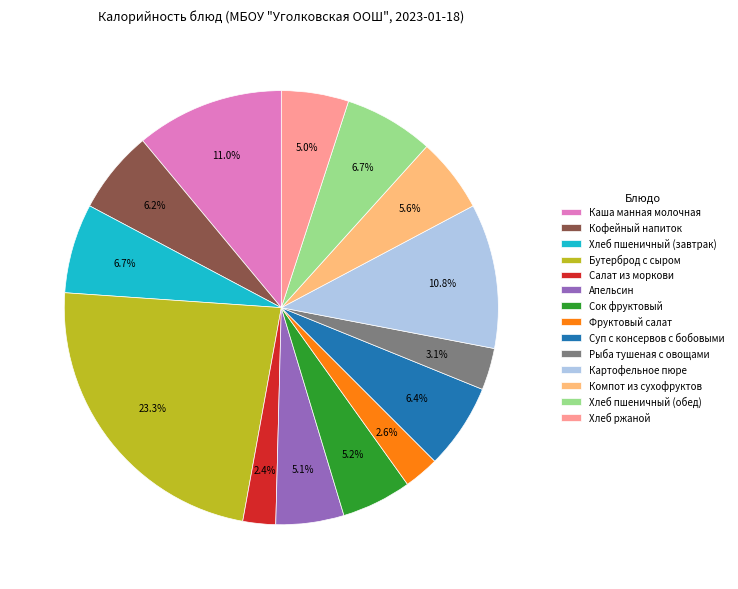

Which has a higher value, Бутерброд с сыром or Хлеб ржаной?

Бутерброд с сыром